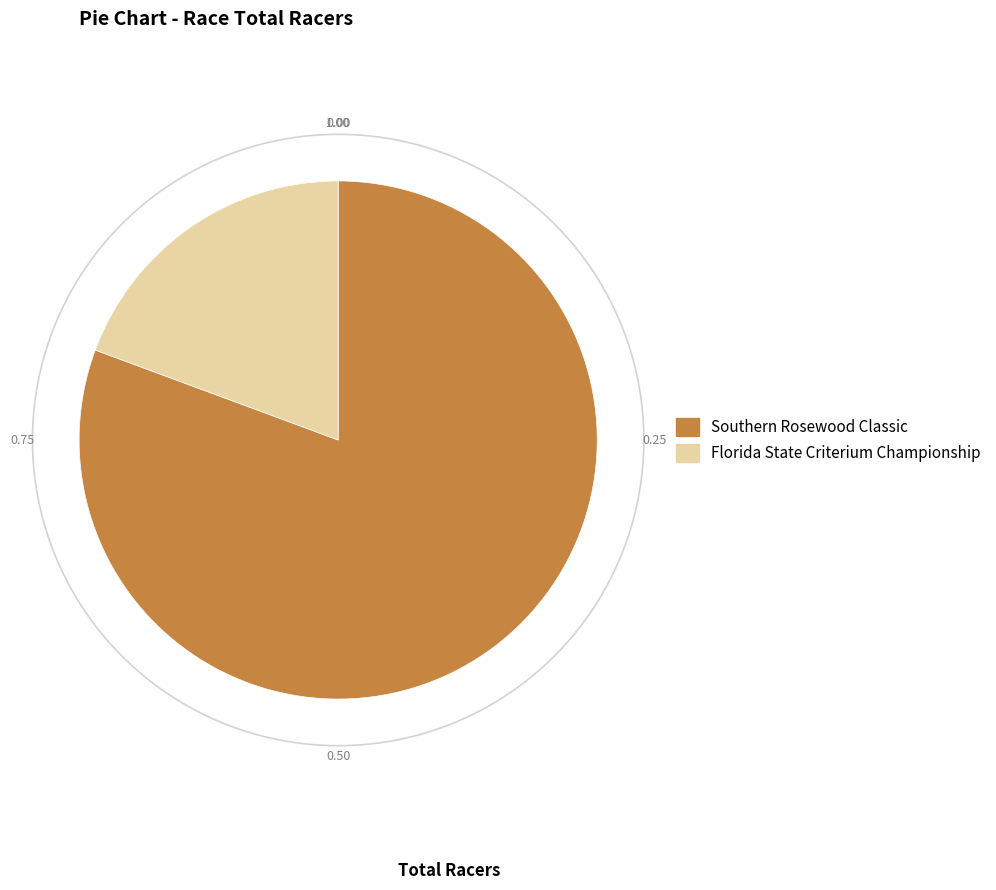

How much of the chart is everything except Southern Rosewood Classic?

19.4%